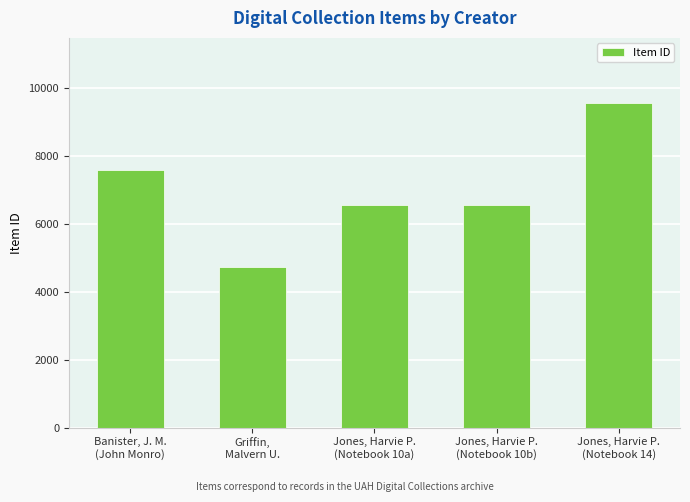

What is the difference between the second highest and second lowest values?

1022